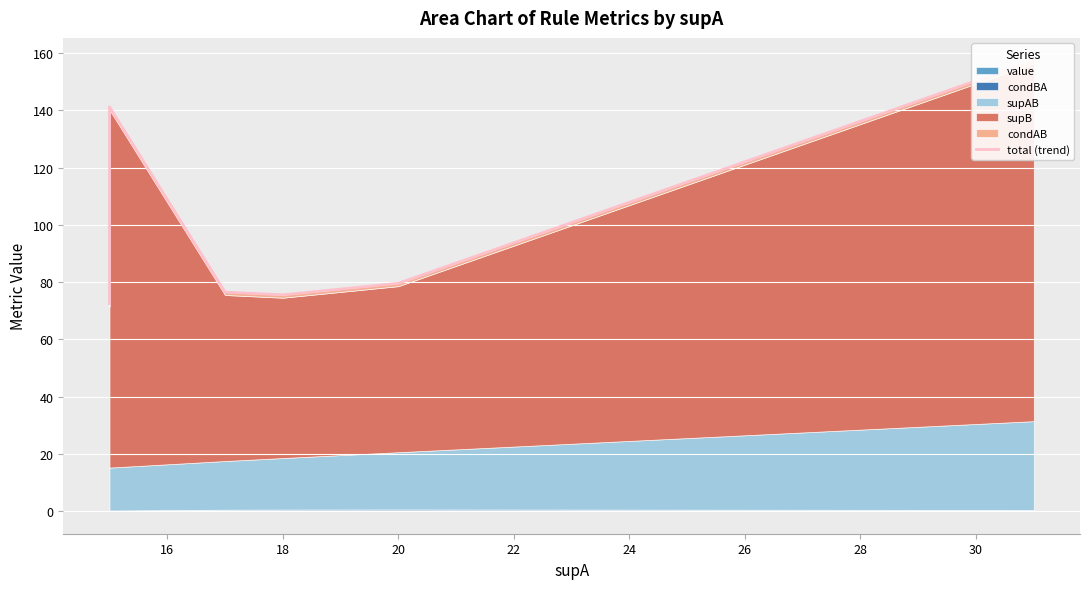

Count the number of categories in the chart.

6